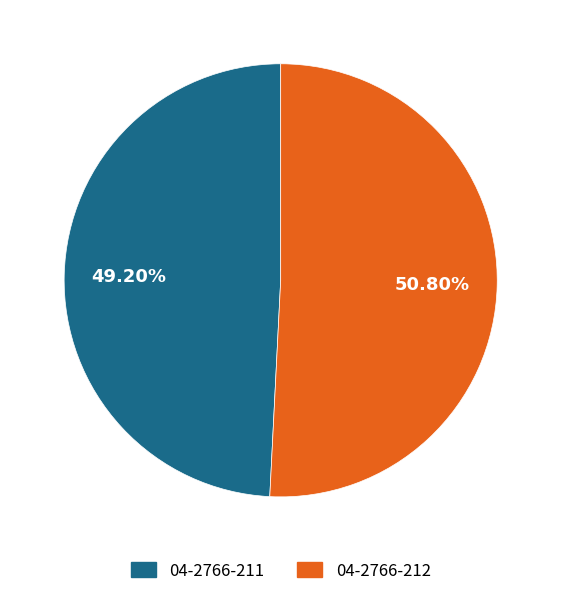

To the nearest percent, what is the combined percentage of 04-2766-211 and 04-2766-212?

100%